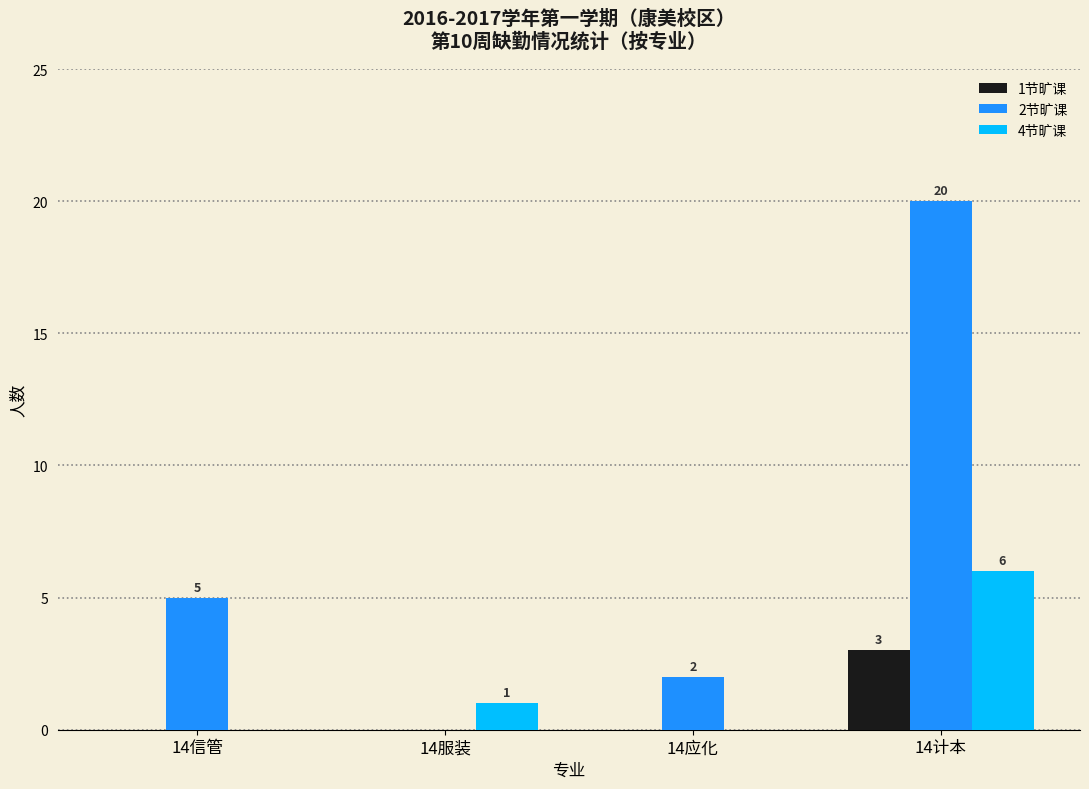

Which series changed the most between 14信管 and 14计本?

2节旷课